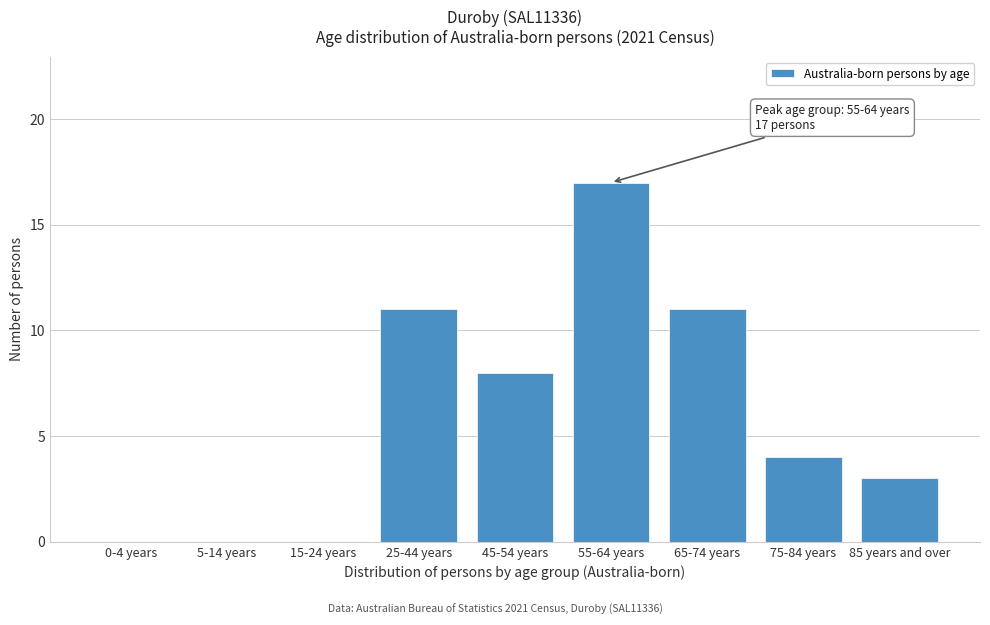

Reading left to right, extract all data points from this chart.

0-4 years=0	5-14 years=0	15-24 years=0	25-44 years=11	45-54 years=8	55-64 years=17	65-74 years=11	75-84 years=4	85 years and over=3